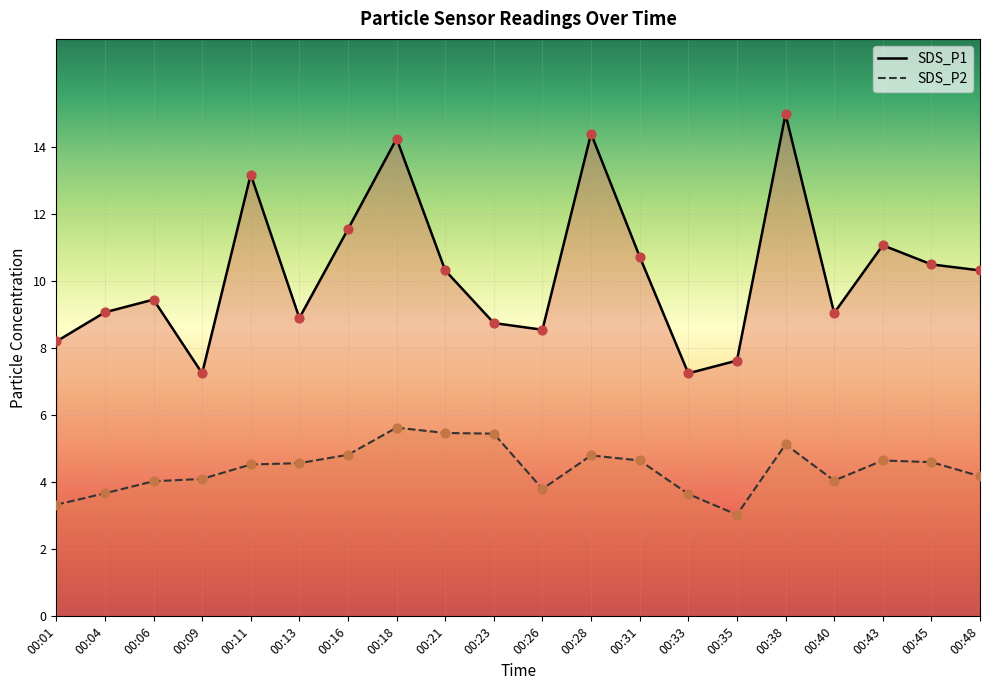

Which series has the widest spread of Y values?

SDS_P1